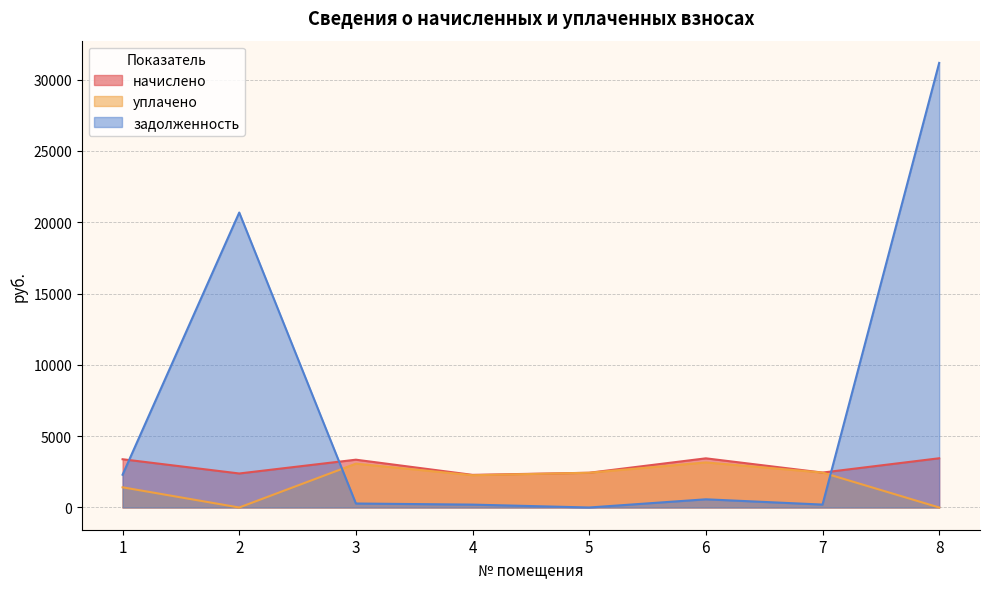

At how many categories does at least one series exceed 17208?

2